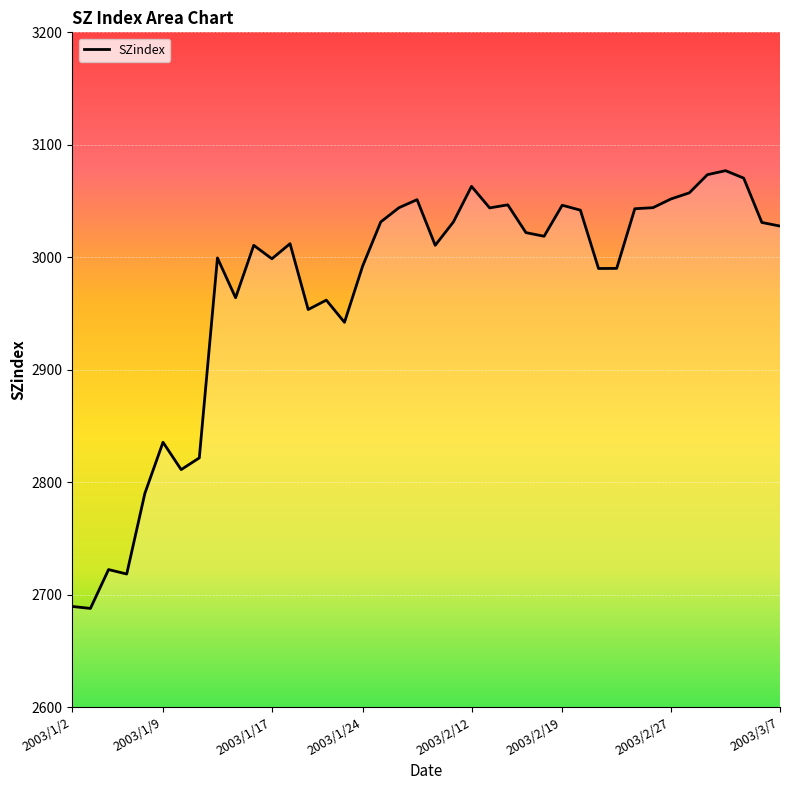

What is the minimum value shown in the chart?

2687.7